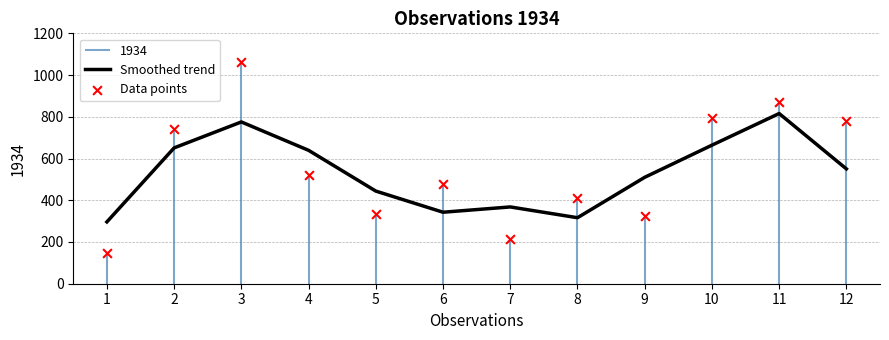

Which series reaches the maximum Y coordinate?

Data points